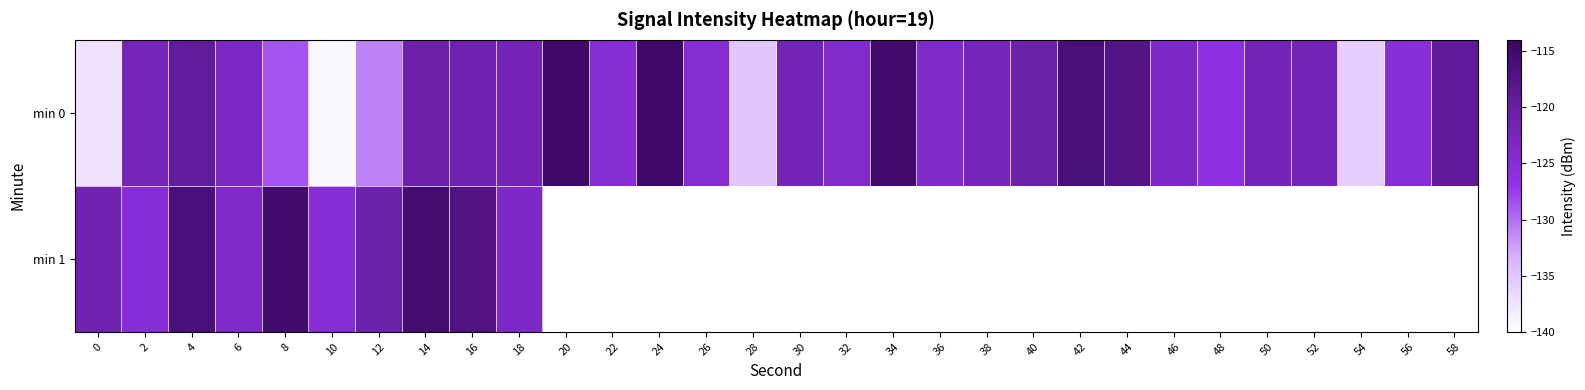

What is the maximum value shown in the chart?

-114.6